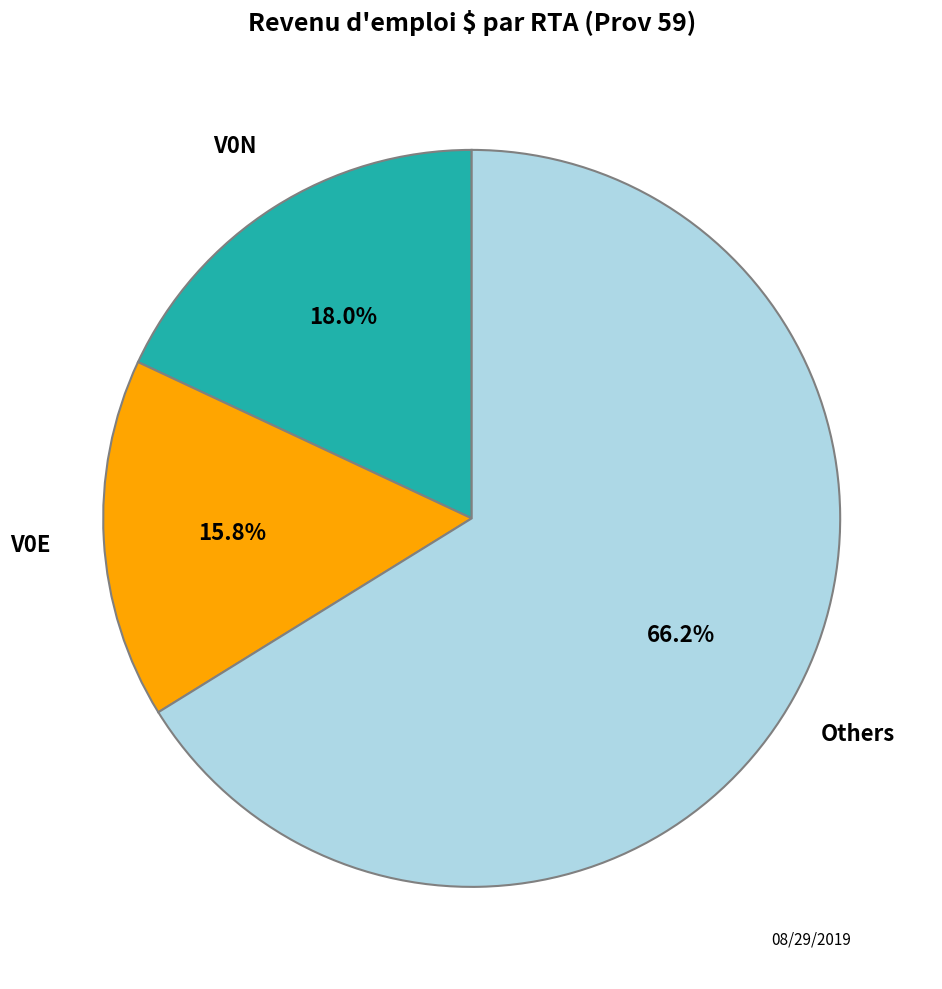

Is there a majority slice in this chart?

Yes